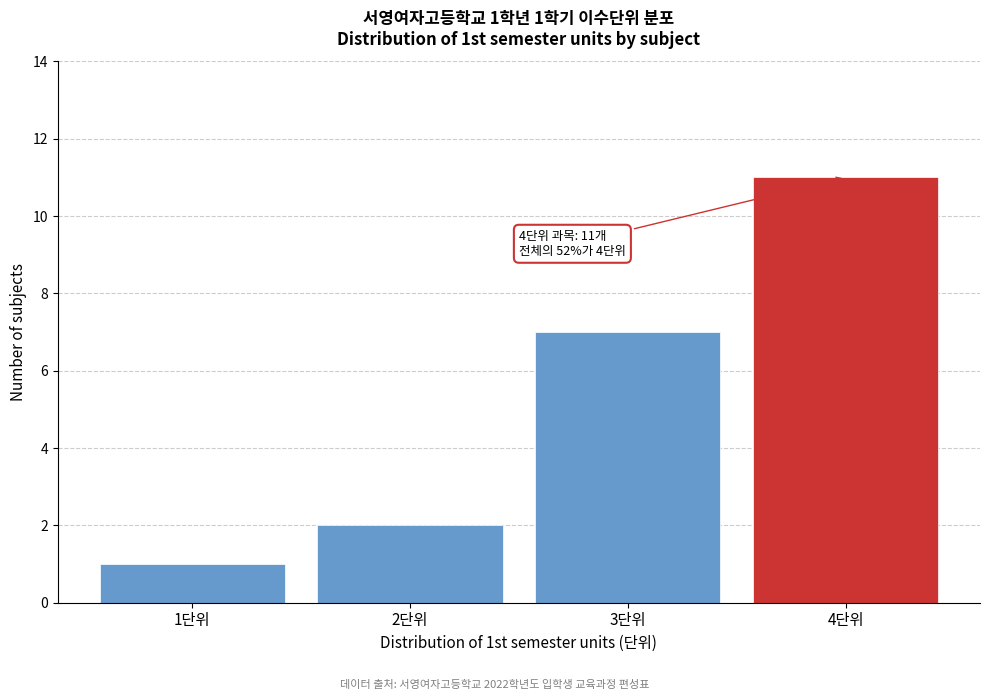

Reading right to left, extract all data points from this chart.

4단위=11	3단위=7	2단위=2	1단위=1